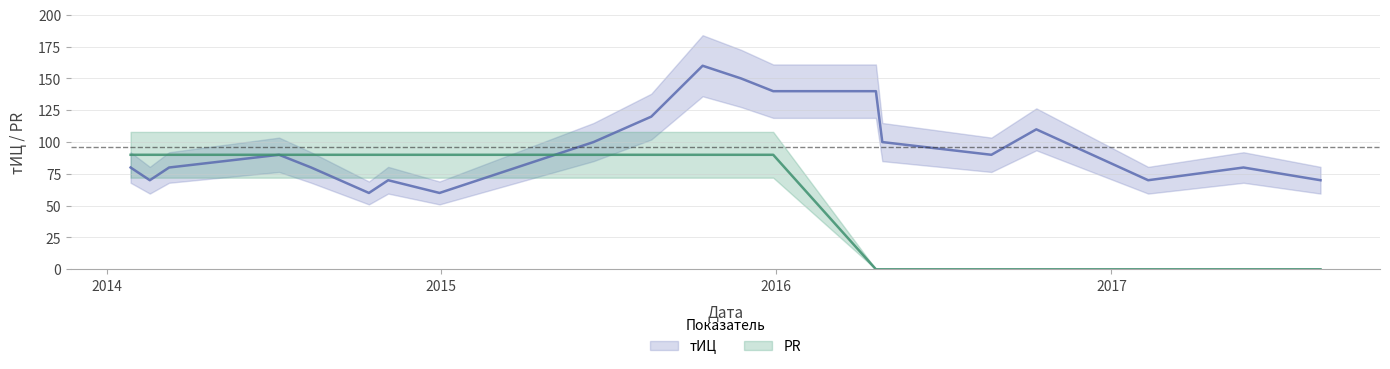

In тИЦ, how many points are higher than both neighbors (excluding endpoints)?

5